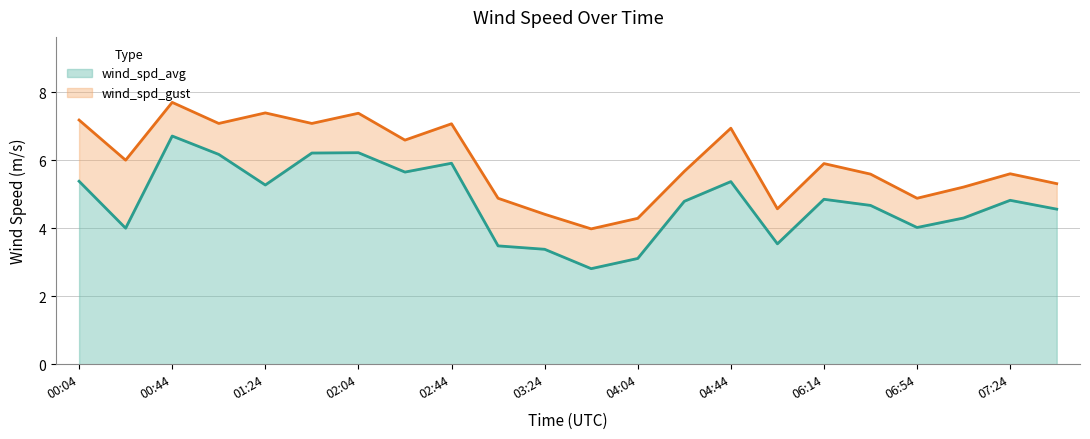

Between 02:04 and 06:14, which series saw the biggest shift?

wind_spd_gust